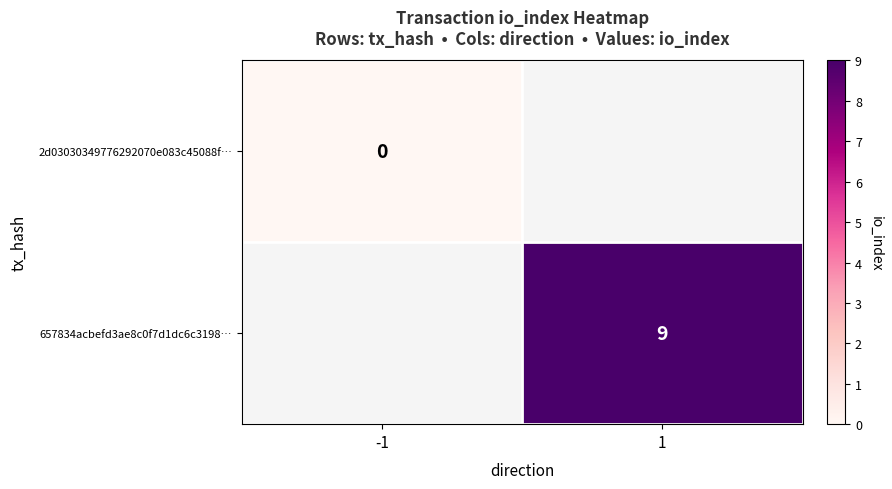

The 657834acbefd3ae8c0f7d1dc6c3198… series shows 5 at 1. True or false?

False